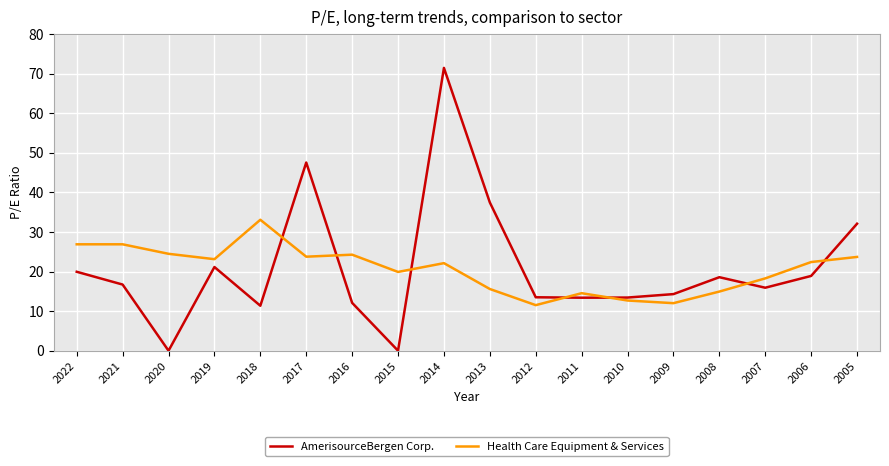

The AmerisourceBergen Corp. series shows 15.9 at 2007. True or false?

True